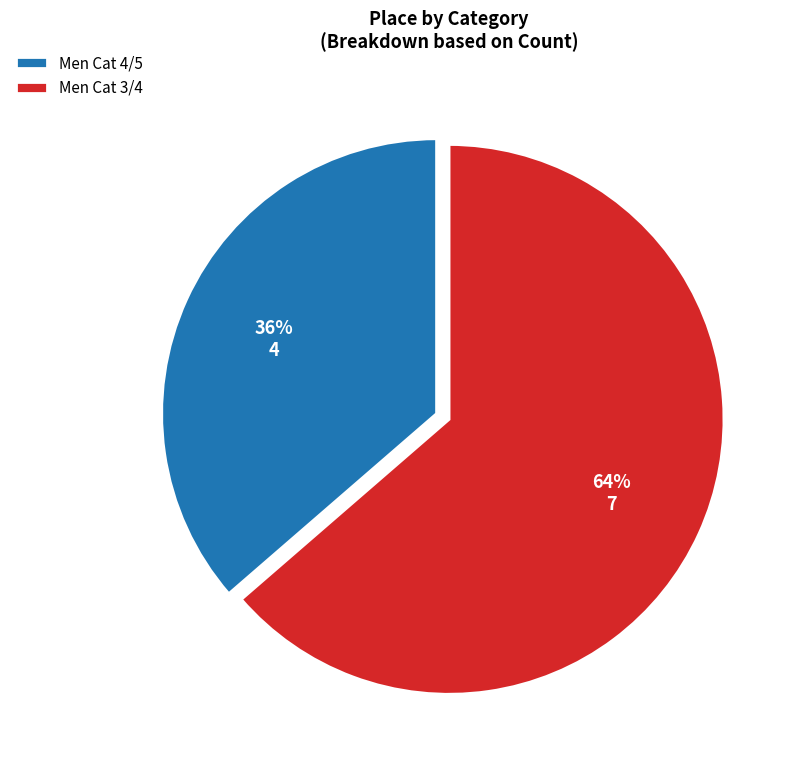

The Men Cat 3/4 slice represents 64% of the pie. True or false?

True